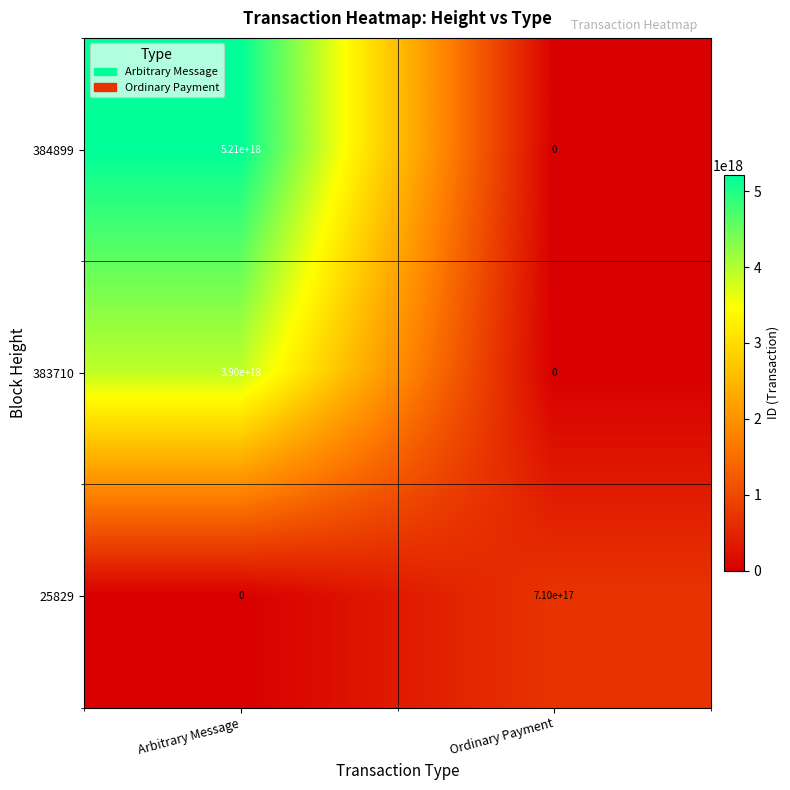

Rank the categories by 383710 value from highest to lowest.

Arbitrary Message, Ordinary Payment